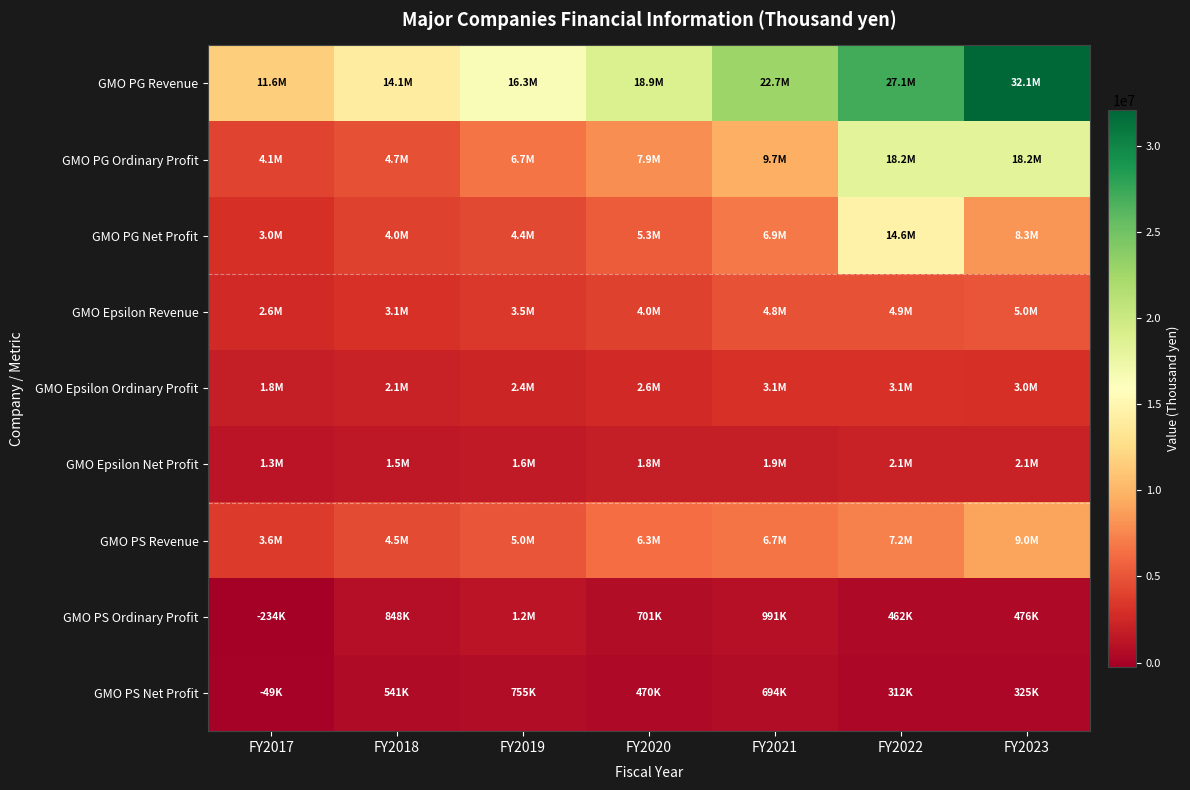

How many data points does each series have?

7